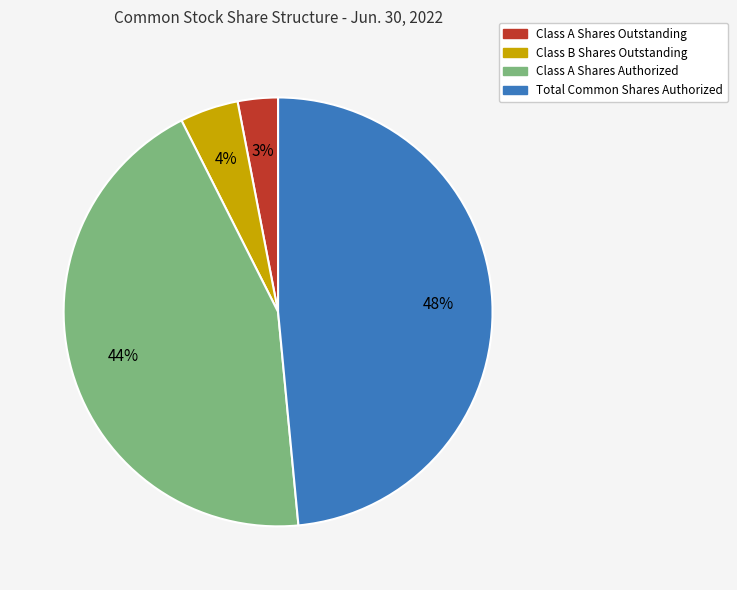

To the nearest percent, what portion does Total Common Shares Authorized represent?

48%